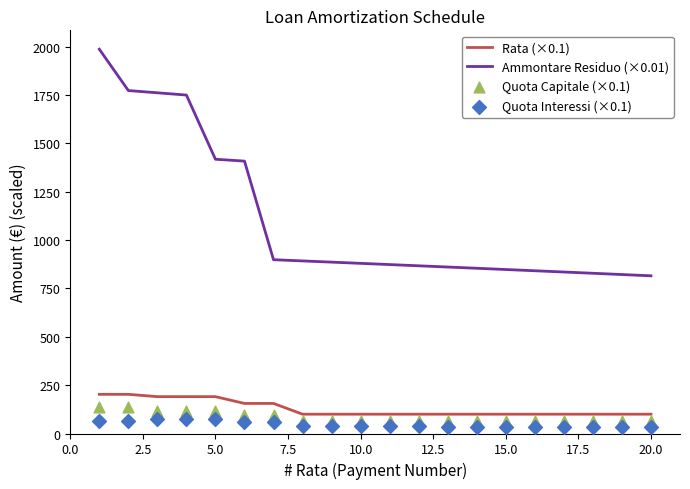

True or false: Ammontare Residuo (×0.01) and Rata (×0.1) cross at least once.

False